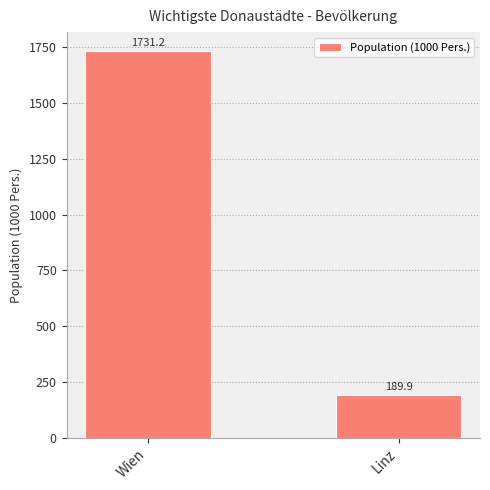

Read the value at Linz.

189.9